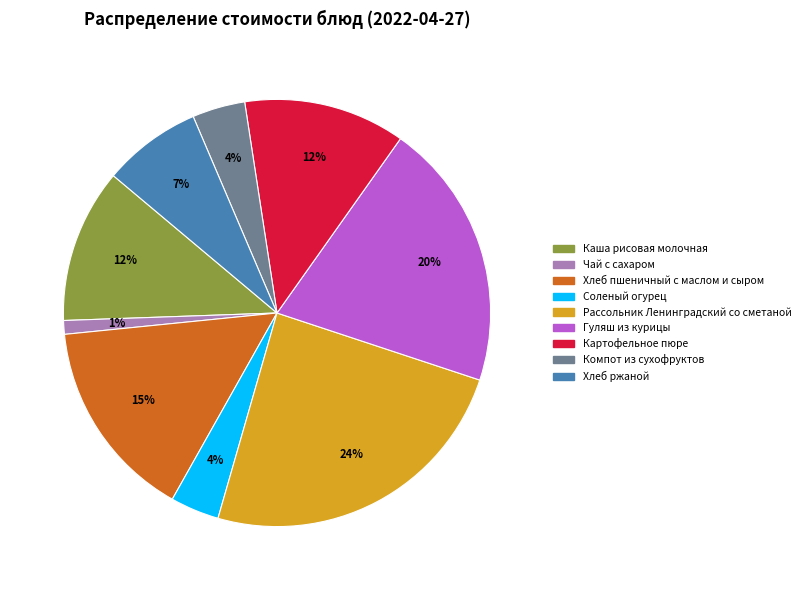

To the nearest percent, what percentage of the pie is Компот из сухофруктов?

4%